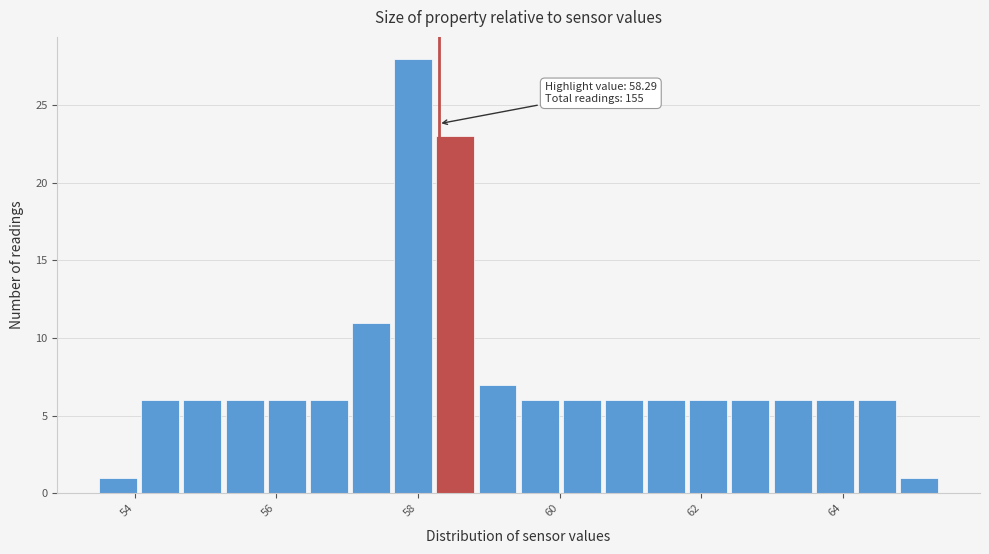

Read against the x-axis, roughly where is the centre of the tallest bar?

58.0